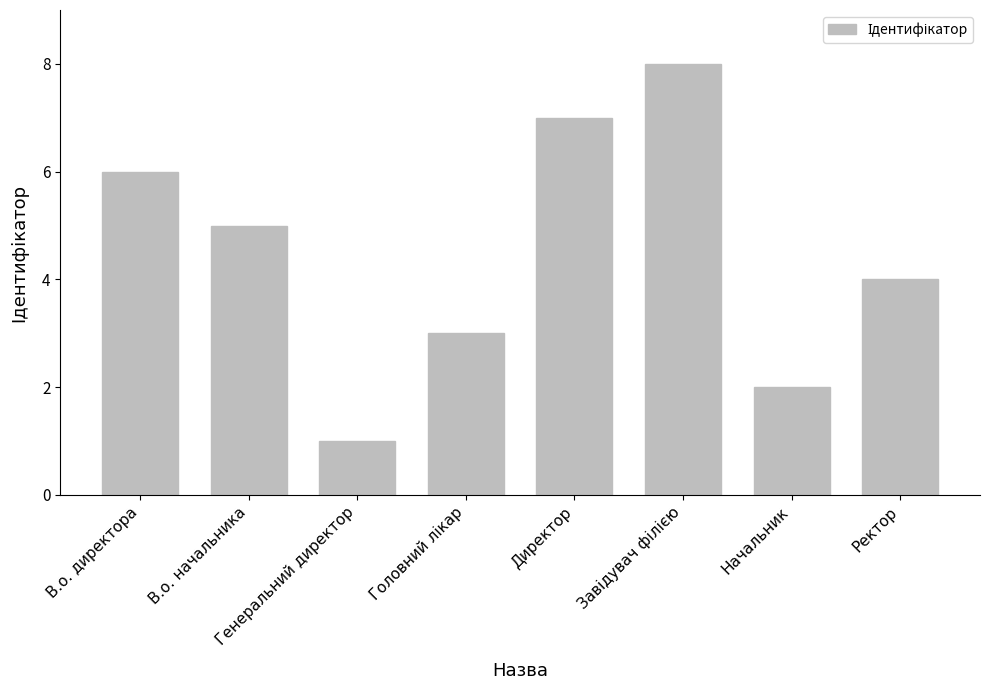

What is the value of the 5th bar from the left?

7